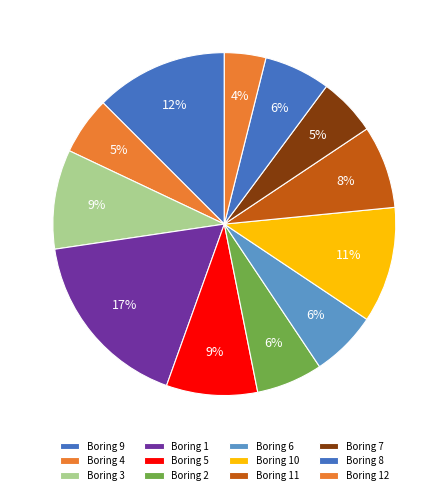

Count the number of slices in the pie.

12